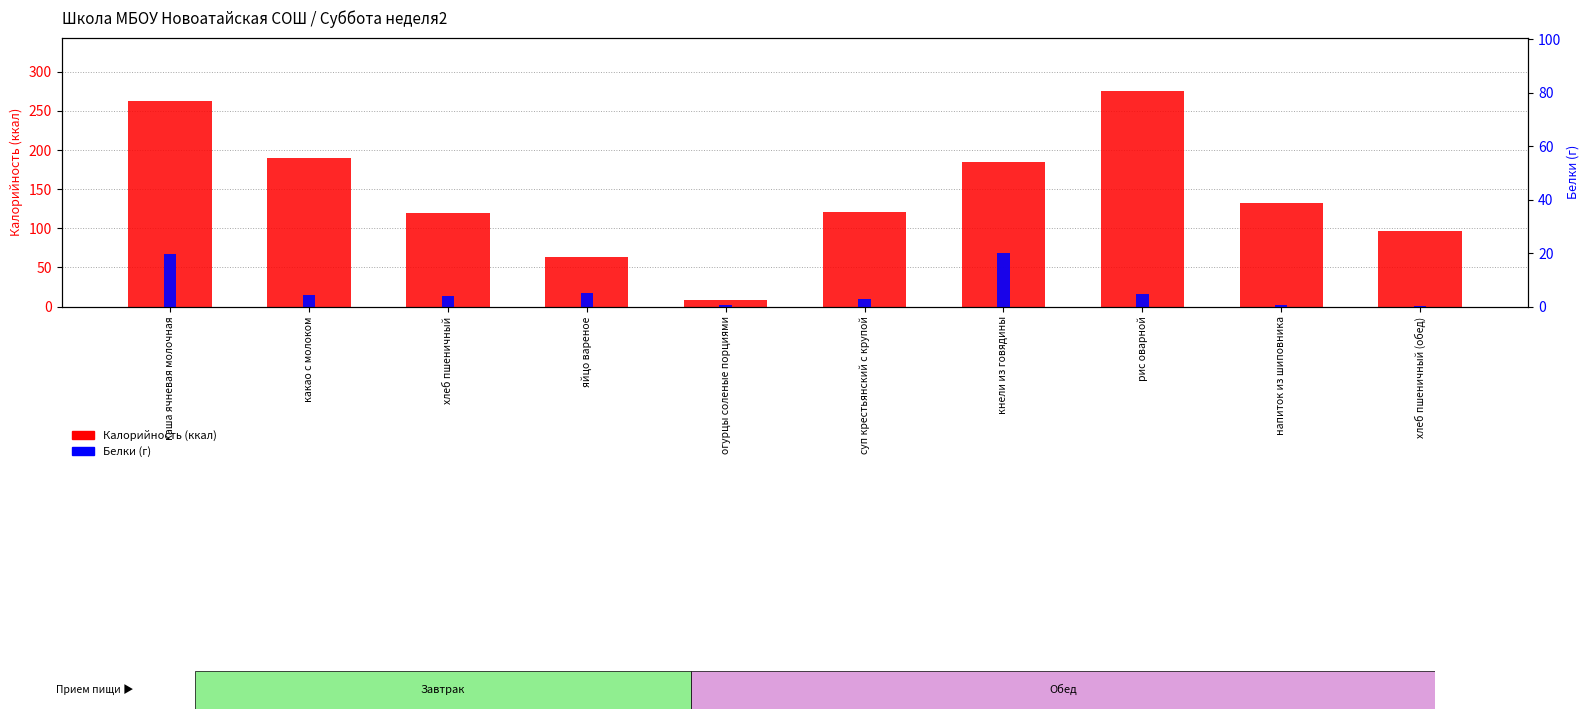

List the series in order of their peak value, highest first.

Калорийность, Белки (г)